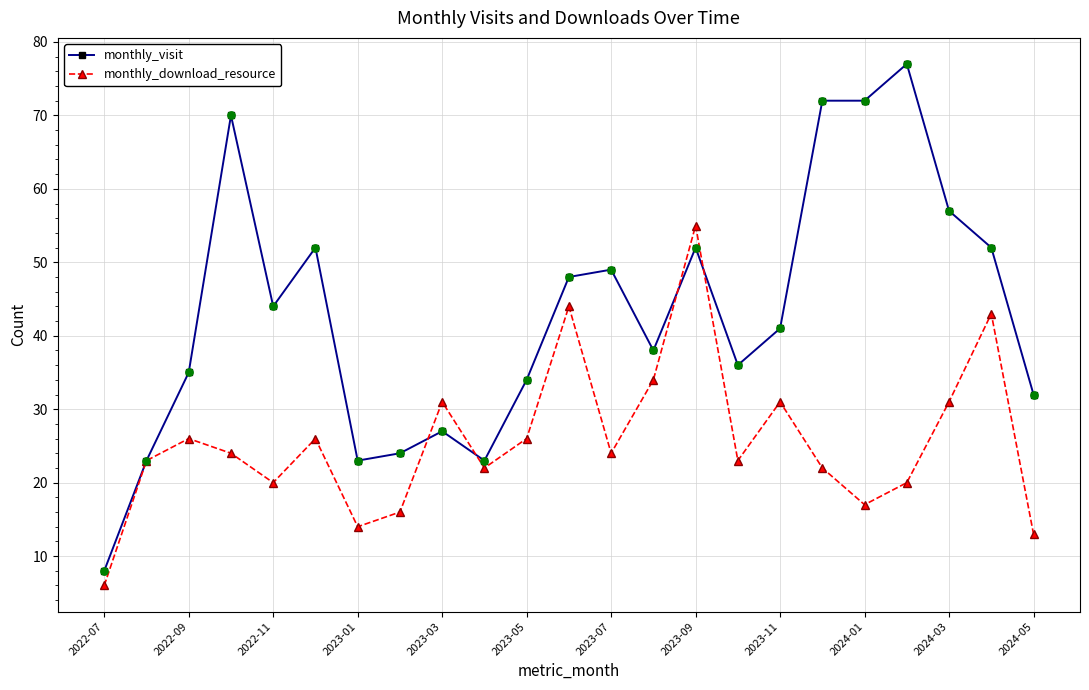

Rank the series by their maximum value, from lowest to highest.

monthly_download_resource, monthly_visit